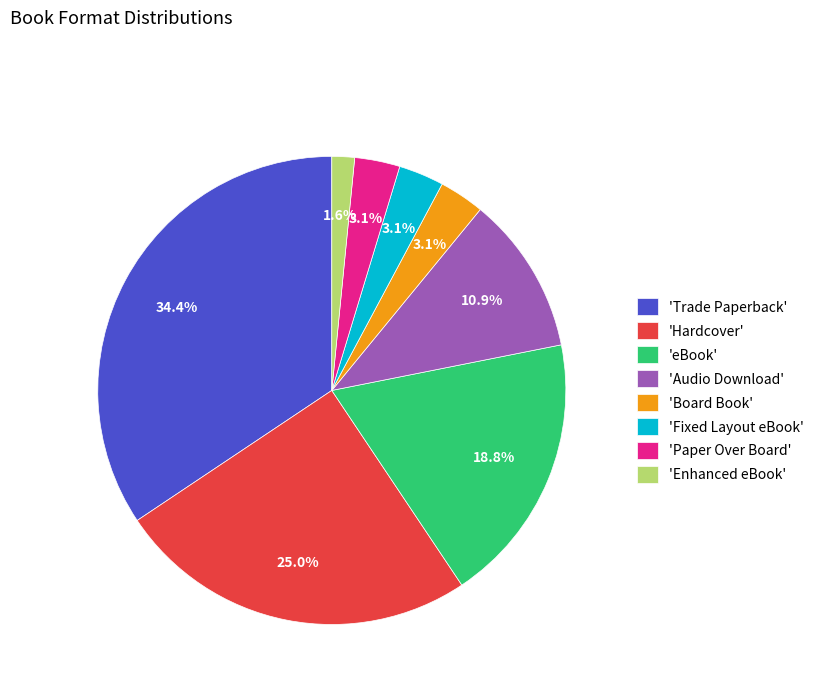

Is 'eBook' the majority of the pie?

No